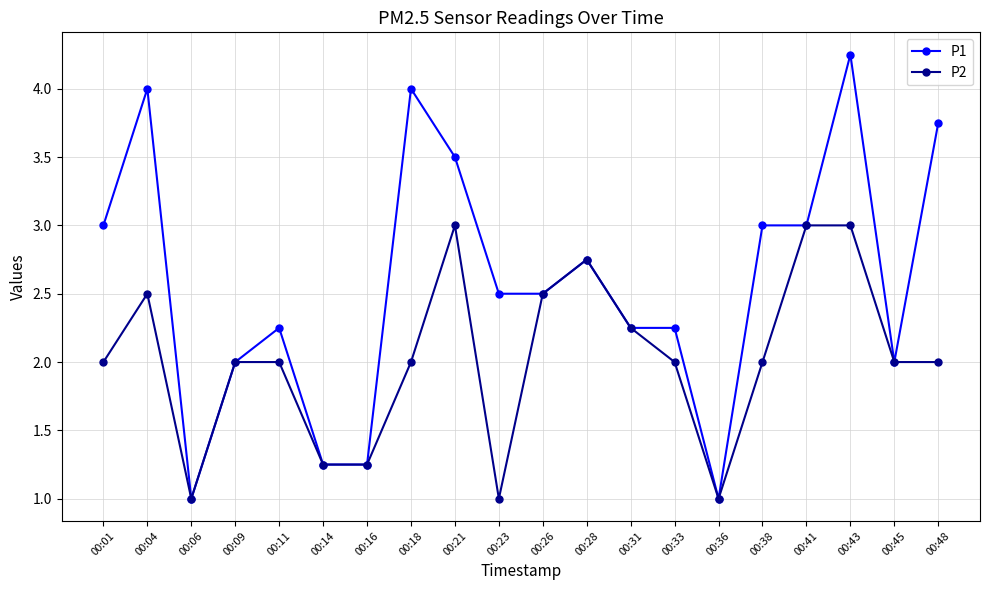

Is it true that P1 equals 1.1 at 00:23?

False